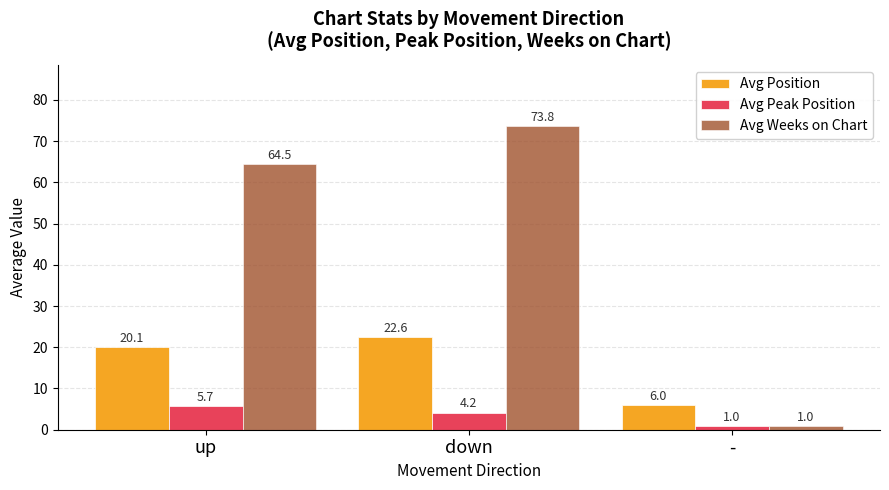

Which series has the largest range (max minus min)?

Avg Weeks on Chart